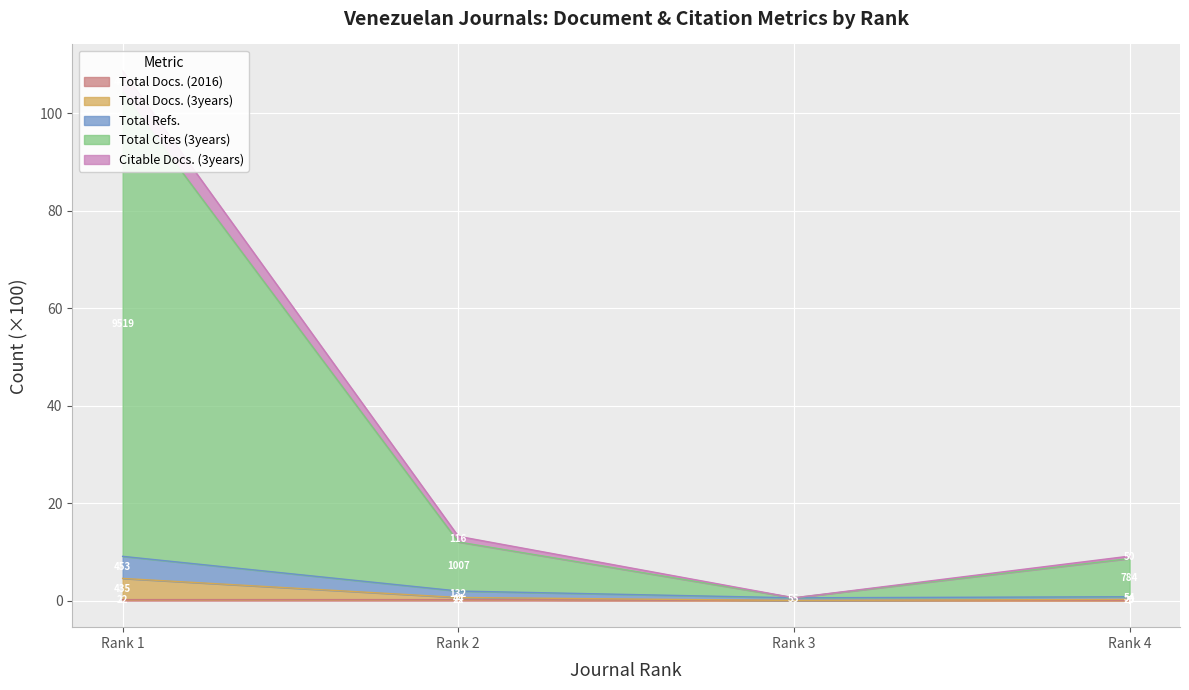

What is the difference between the maximum and second lowest values in the Total Docs. (2016) series?

0.1